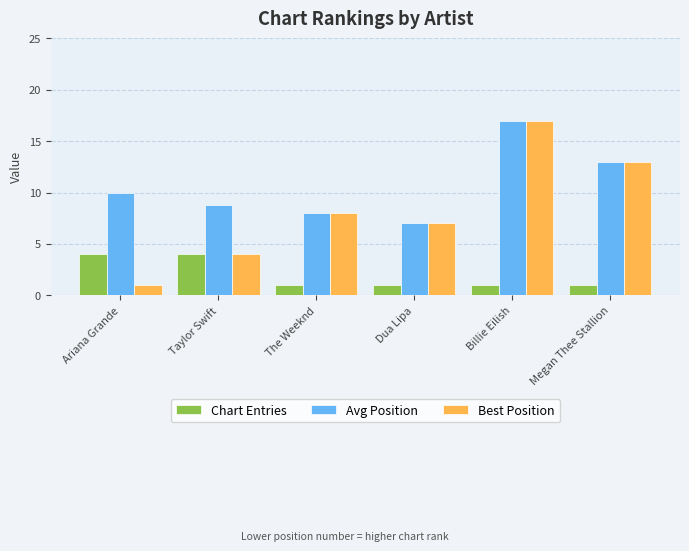

What is the difference between the highest and lowest values at Dua Lipa?

6.0